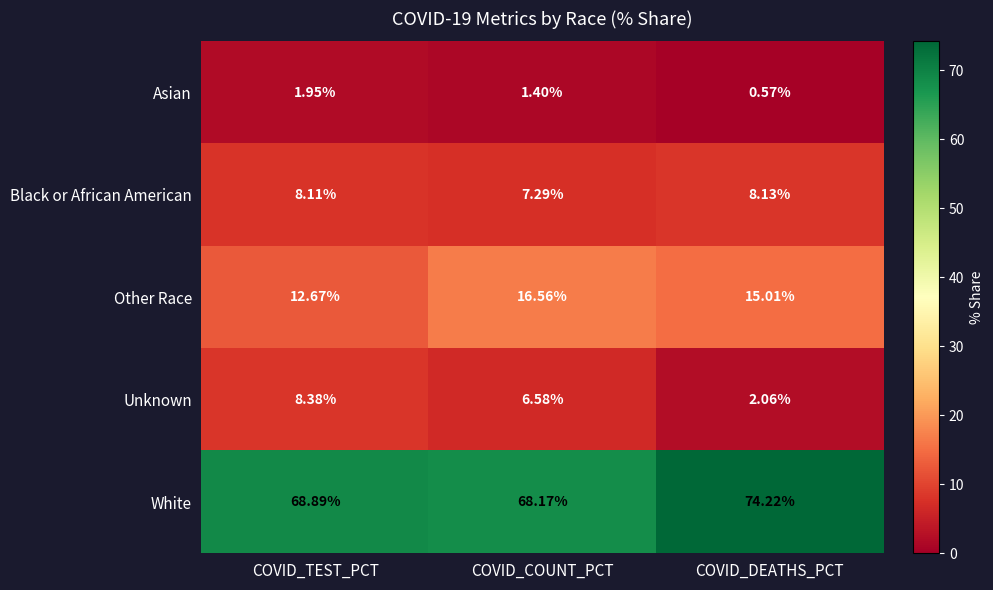

At which label does Asian reach its peak?

COVID_TEST_PCT